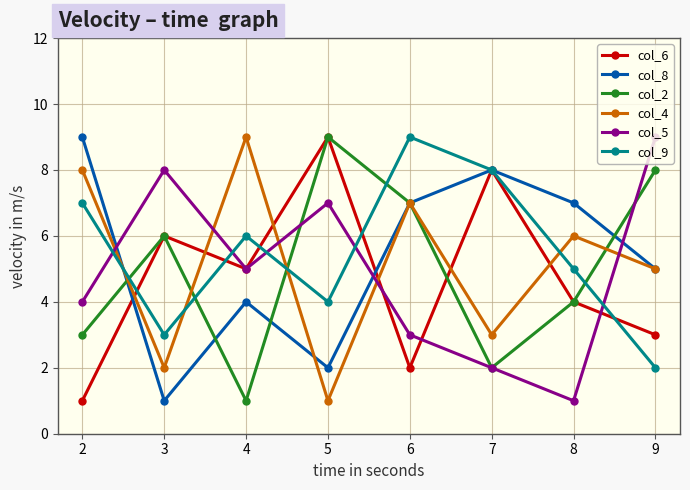

How many lines are shown in the chart?

6